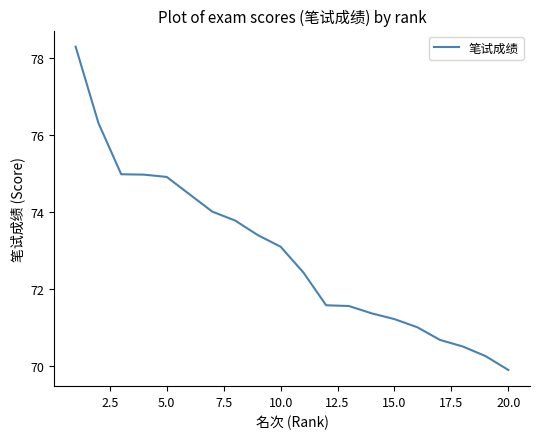

What is the maximum value shown in the chart?

78.3